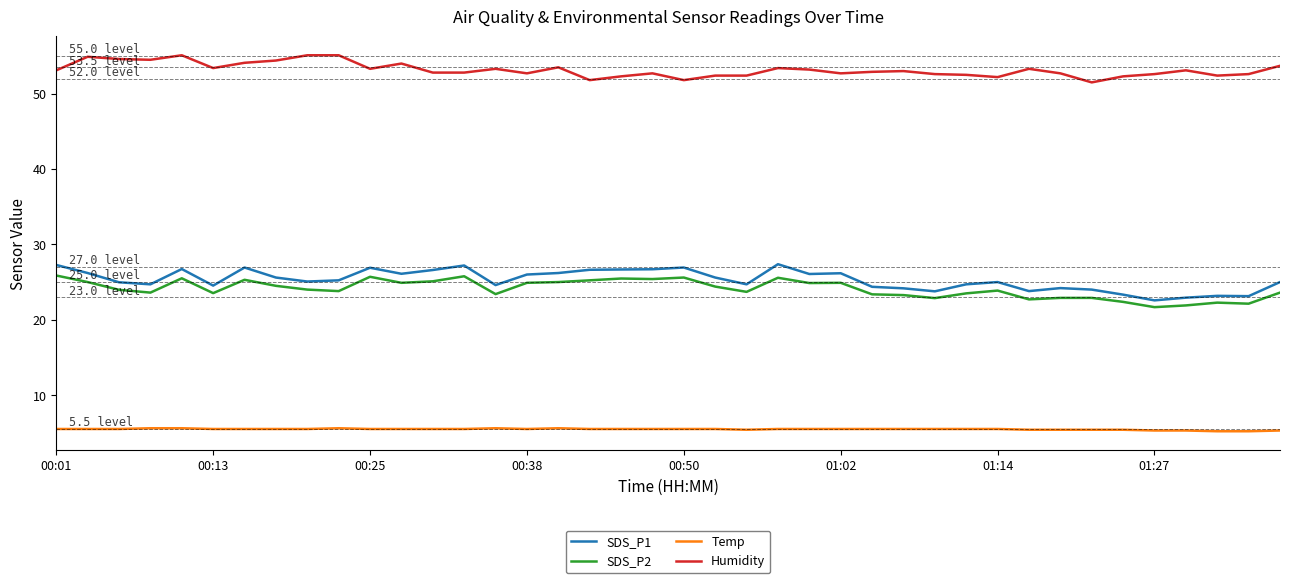

What is the difference between the maximum and minimum values in the SDS_P1 series?

4.8